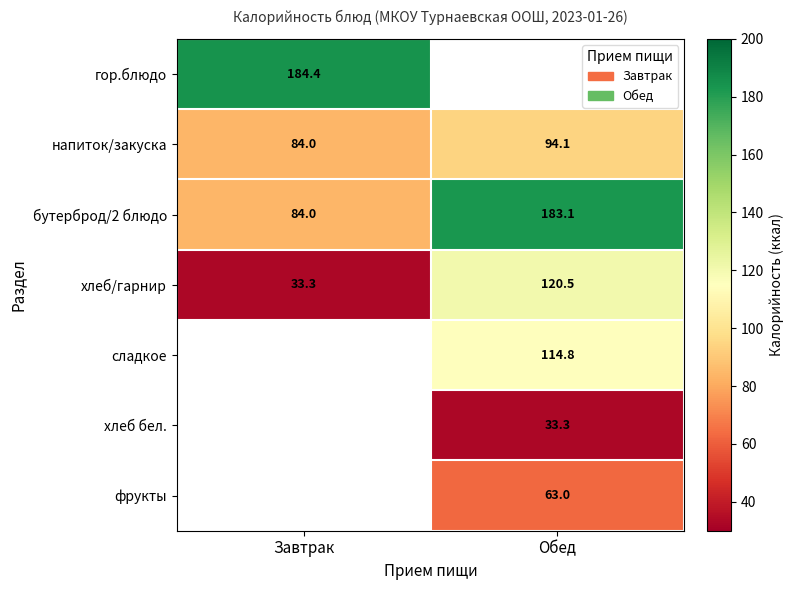

List the labels in order of напиток/закуска value, smallest first.

Завтрак, Обед